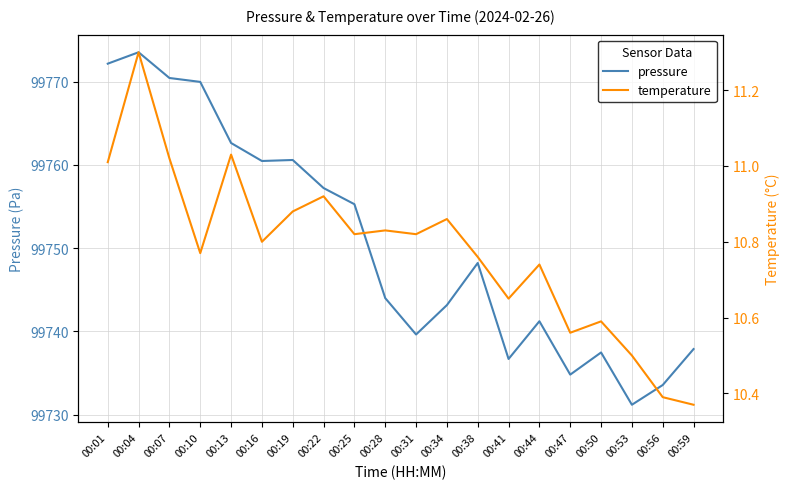

Between 00:34 and 00:22, which is larger?

00:22